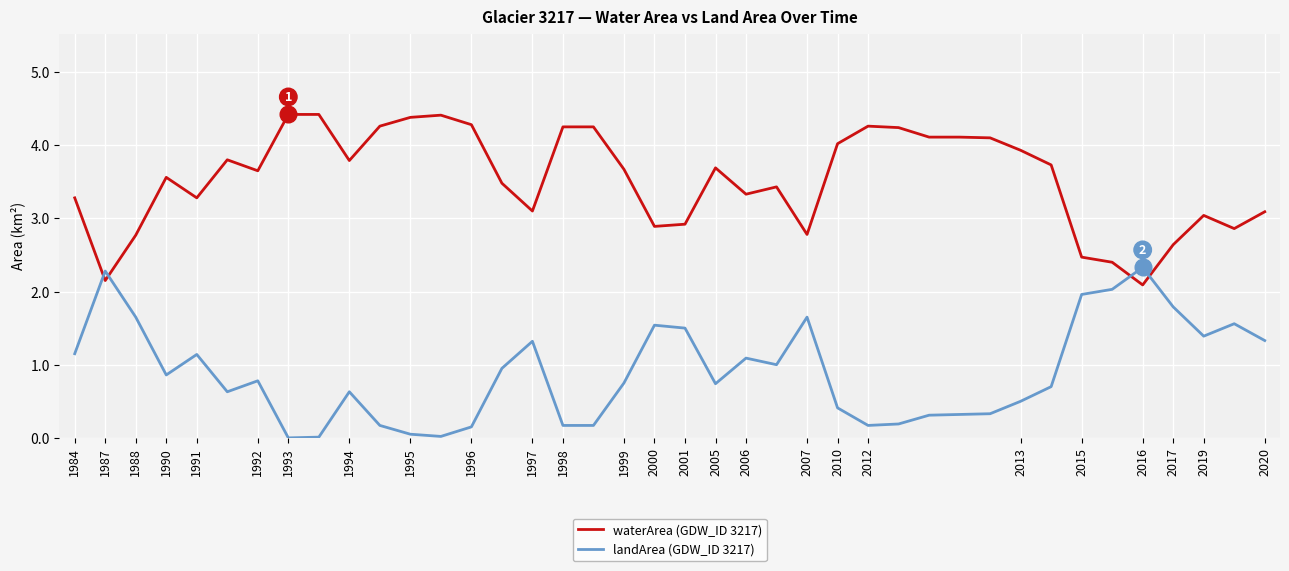

What is the difference between the maximum and minimum values in the landArea (GDW_ID 3217) series?

2.3